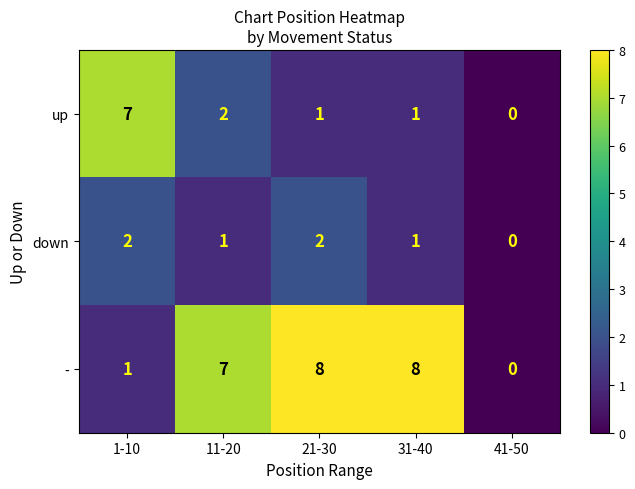

What is the total value across all series at 11-20?

10